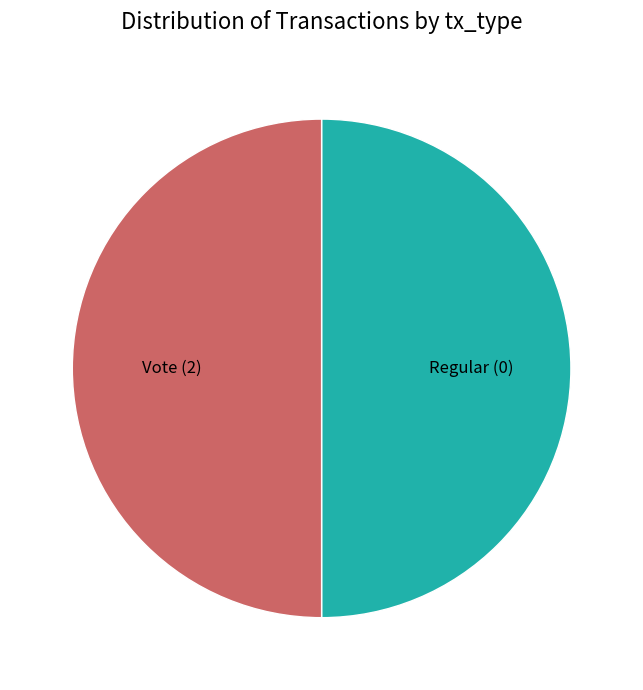

The Vote slice represents 50% of the pie. True or false?

True